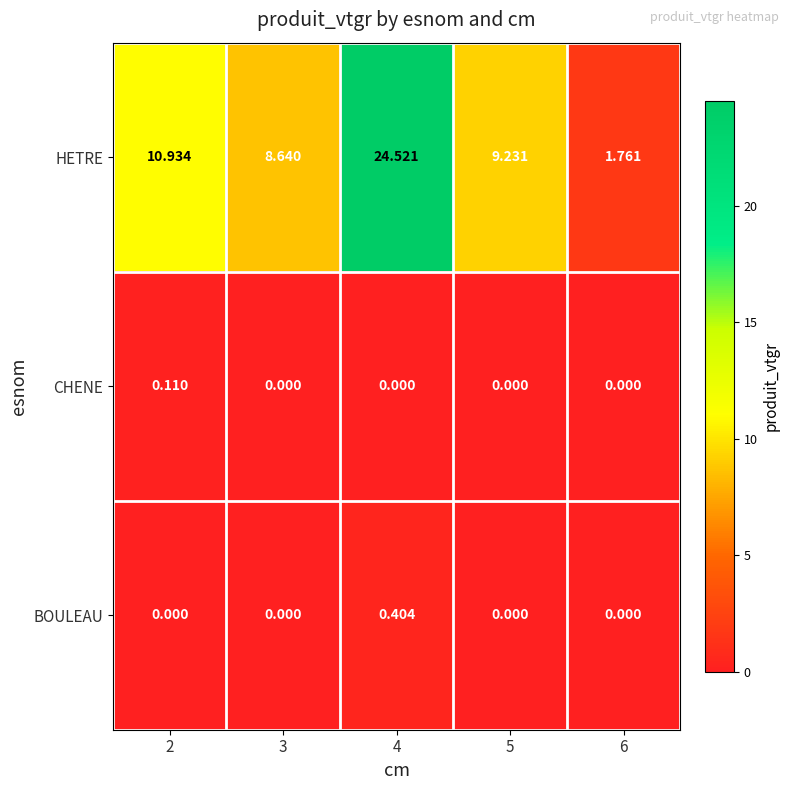

Rank the series at 4 from highest to lowest value.

HETRE, BOULEAU, CHENE